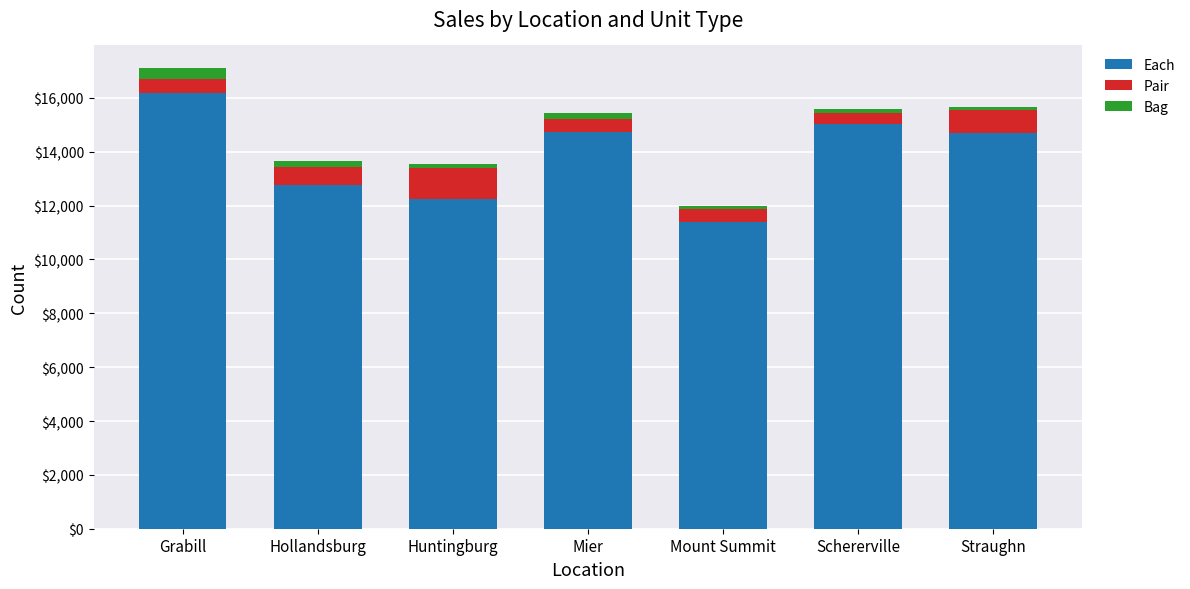

What is the lowest value of the Each series?

11385